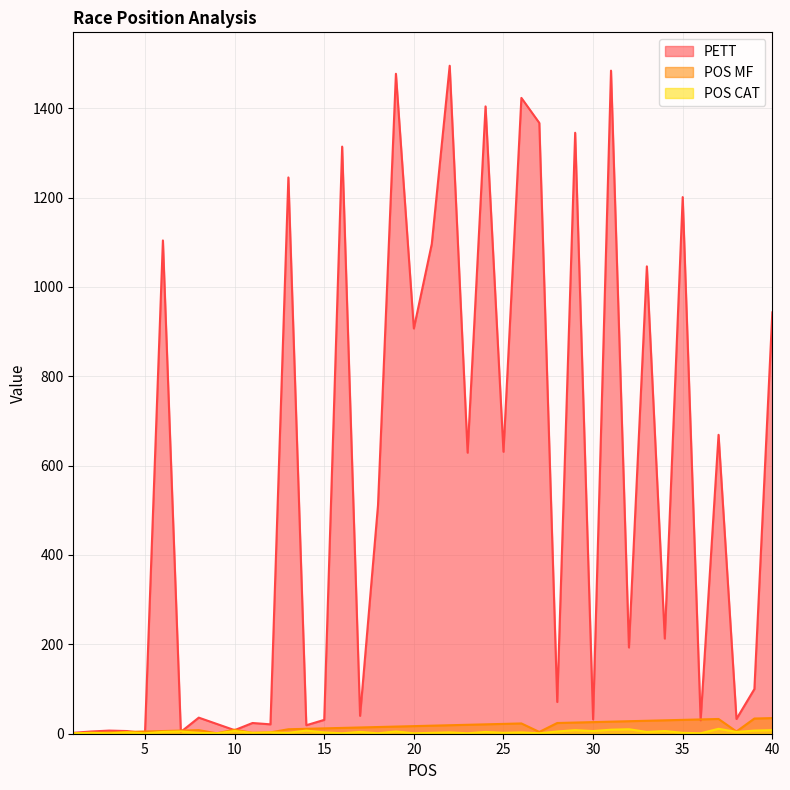

At which label is POS CAT closest to 6?

10